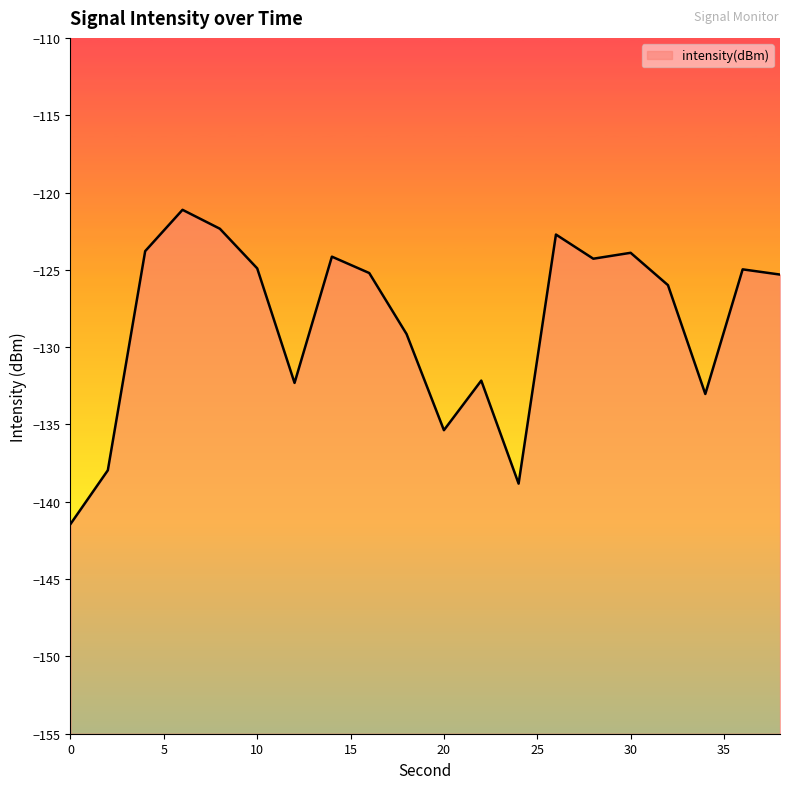

What is the difference between the second highest and second lowest values?

16.5